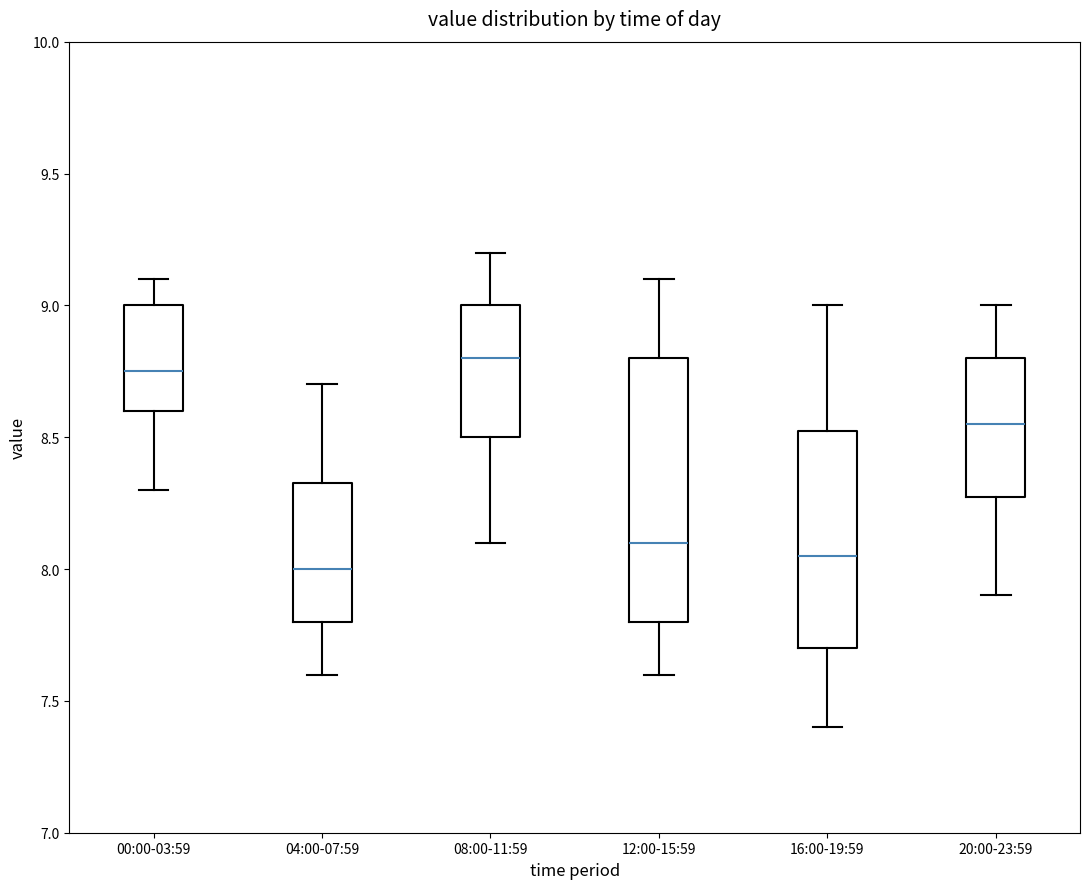

Where does the lower whisker of the box for 08:00-11:59 end on the y-axis? The values are not printed on the chart, so give them approximately, as read against the axis.

8.10